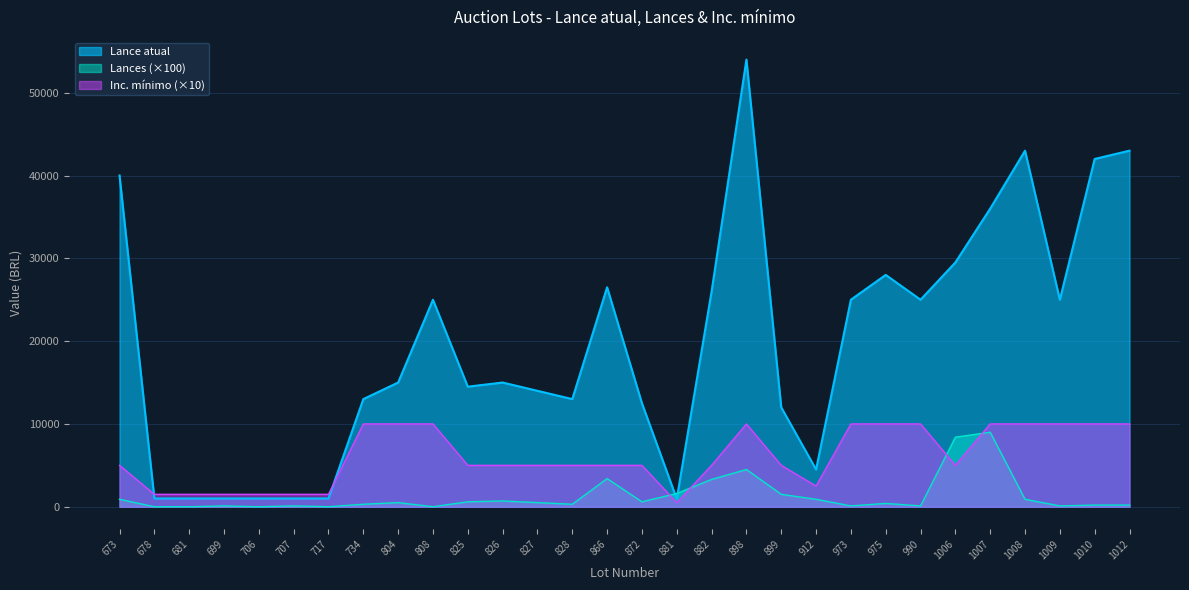

List the series in order of their peak value, highest first.

Lance atual, Inc. mínimo (×10), Lances (×100)